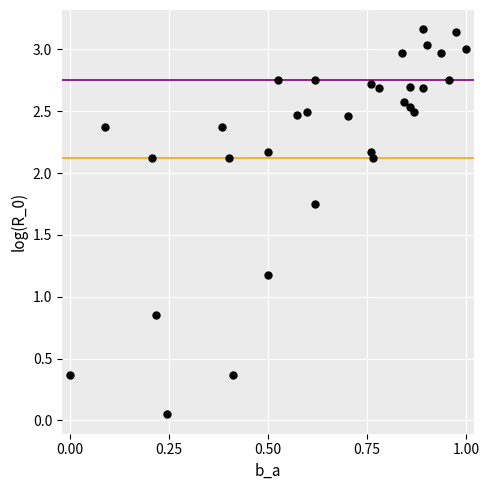

What is the range of X values (max minus min)?

1.0